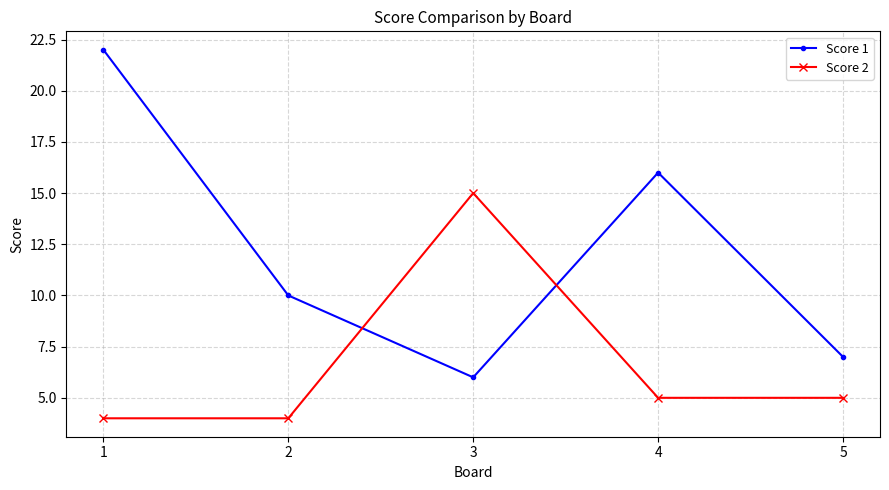

What is the sum of the Score 2 values at 4 and 2?

9